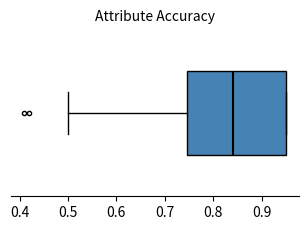

Where does the left whisker of the box end on the x-axis? The values are not printed on the chart, so give them approximately, as read against the axis.

0.50